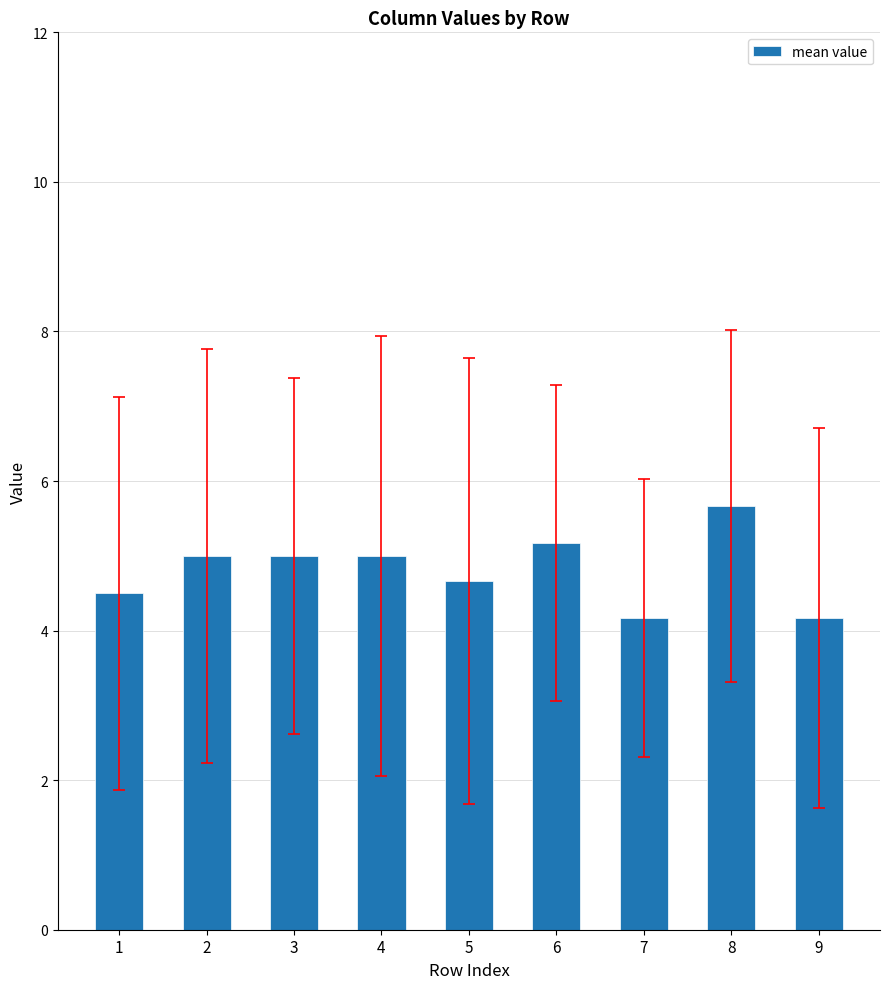

The value at 5 is 4.7. True or false?

True